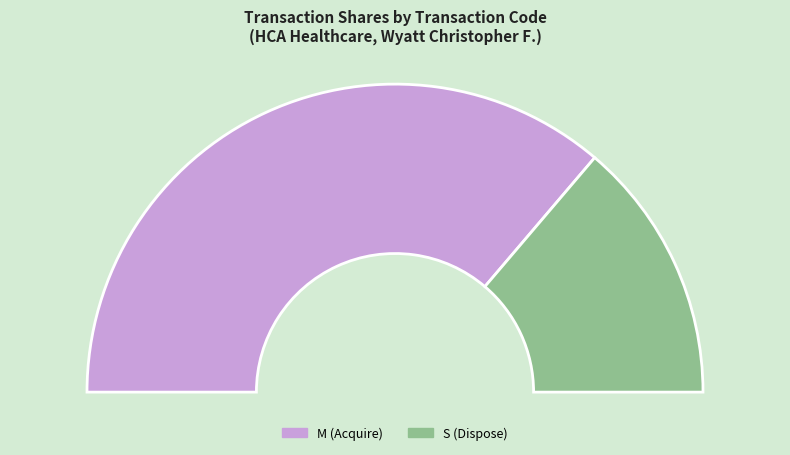

What is the spread (max minus min) of values at 1?

7100